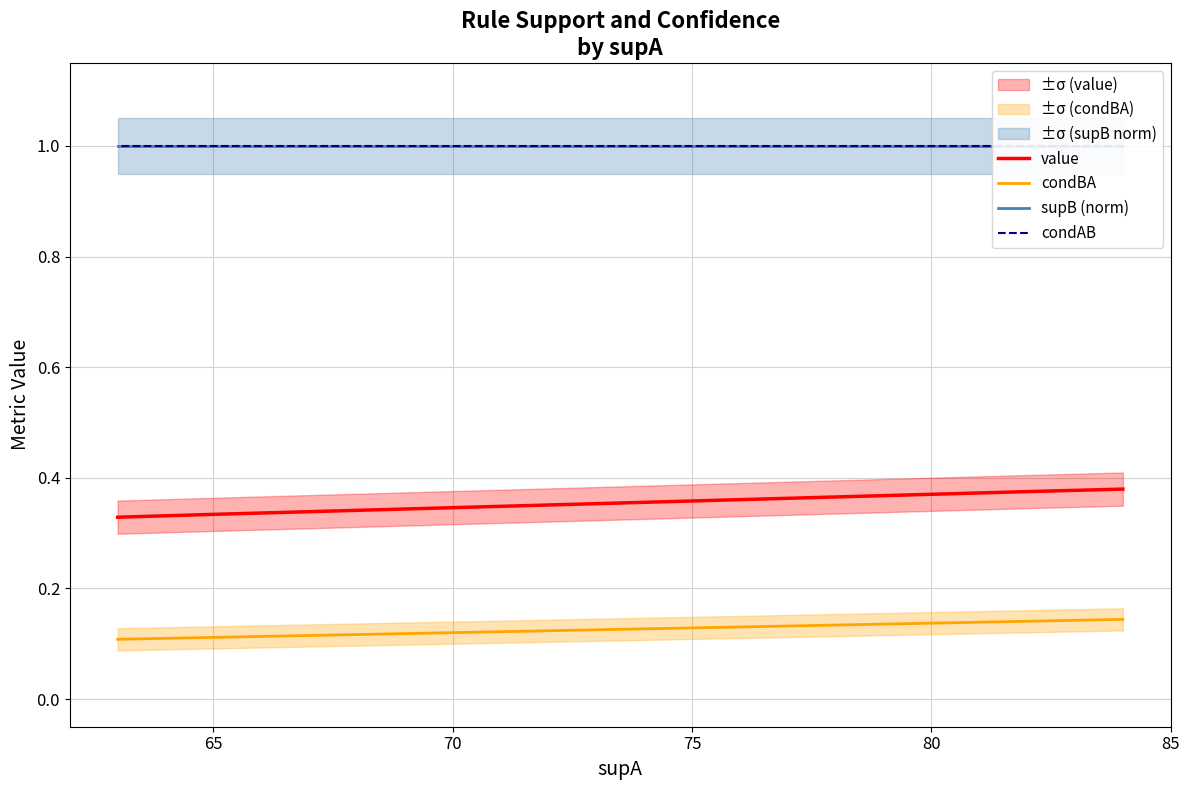

Rank the series by their maximum value, from lowest to highest.

condBA, value, supB (norm), condAB